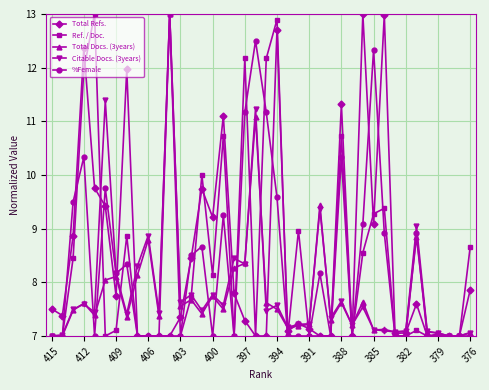

What is the maximum value shown in the chart?

13.0